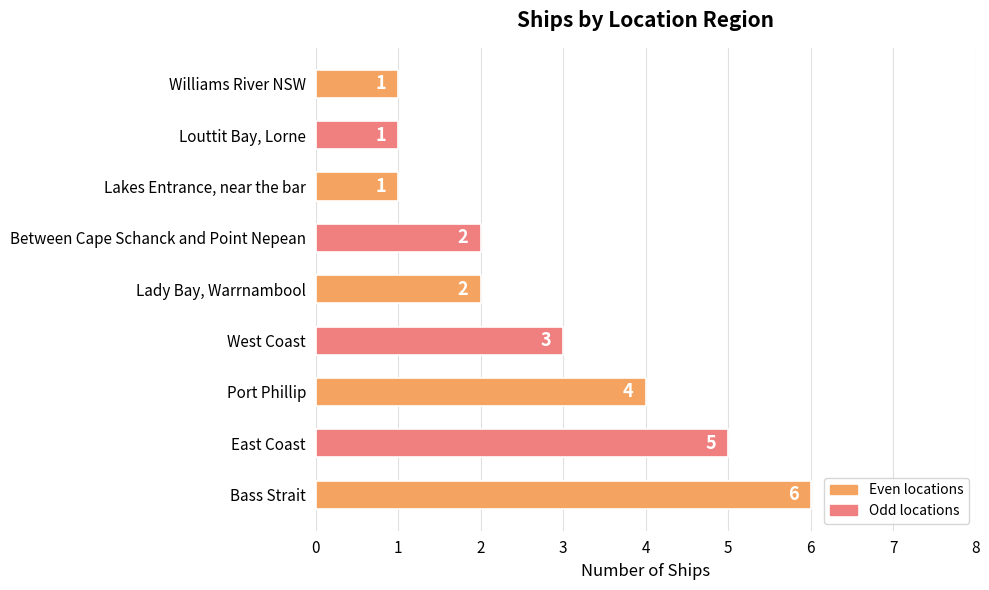

What is the maximum value shown in the chart?

6